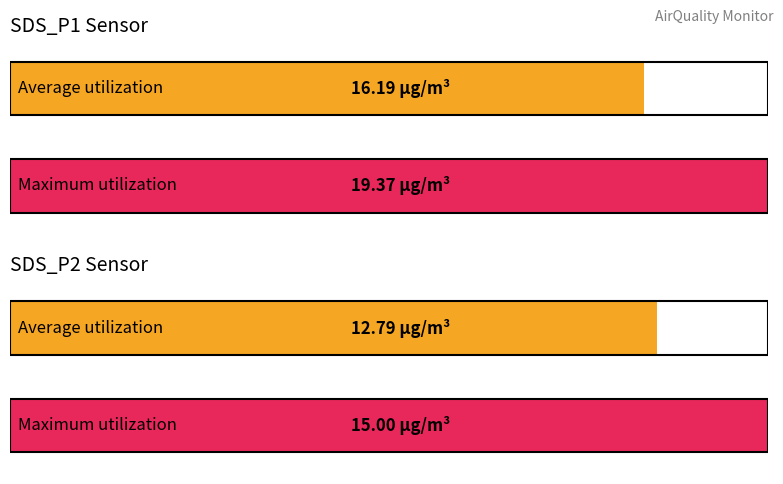

Which series has the largest total across all categories?

SDS_P1